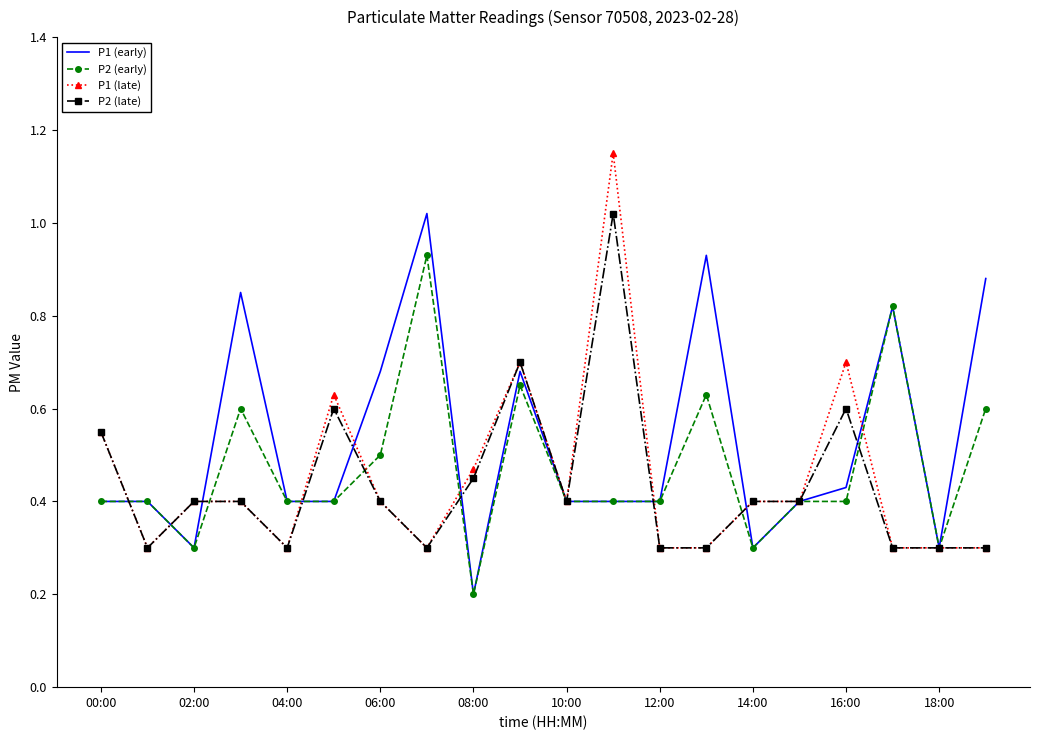

At how many categories does at least one series exceed 0?

20